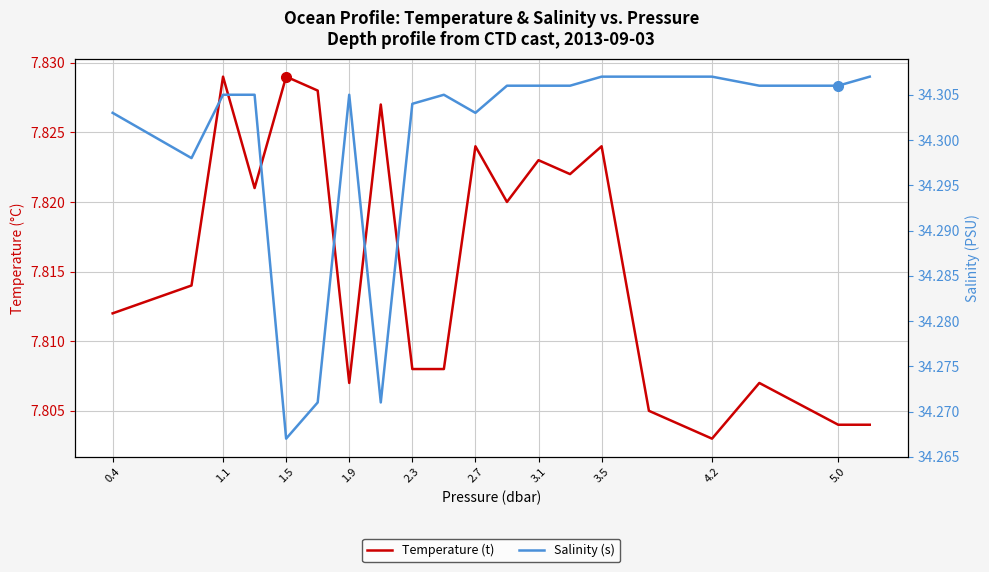

Reading left to right, extract all data points from this chart.

Temperature (t): 7.8	7.8	7.8	7.8	7.8	7.8	7.8	7.8	7.8	7.8	7.8	7.8	7.8	7.8	7.8	7.8	7.8	7.8	7.8	7.8
Salinity (s): 34.3	34.3	34.3	34.3	34.3	34.3	34.3	34.3	34.3	34.3	34.3	34.3	34.3	34.3	34.3	34.3	34.3	34.3	34.3	34.3